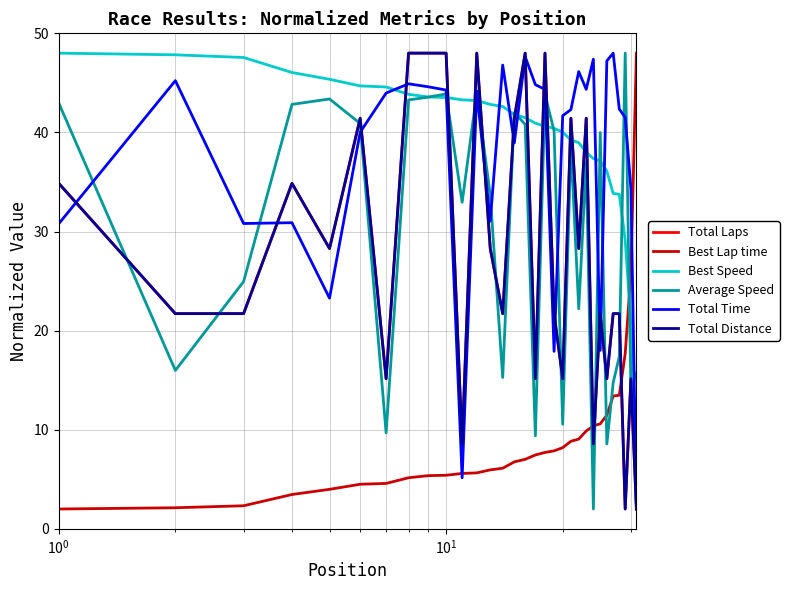

Which series has the largest total across all categories?

Best Speed